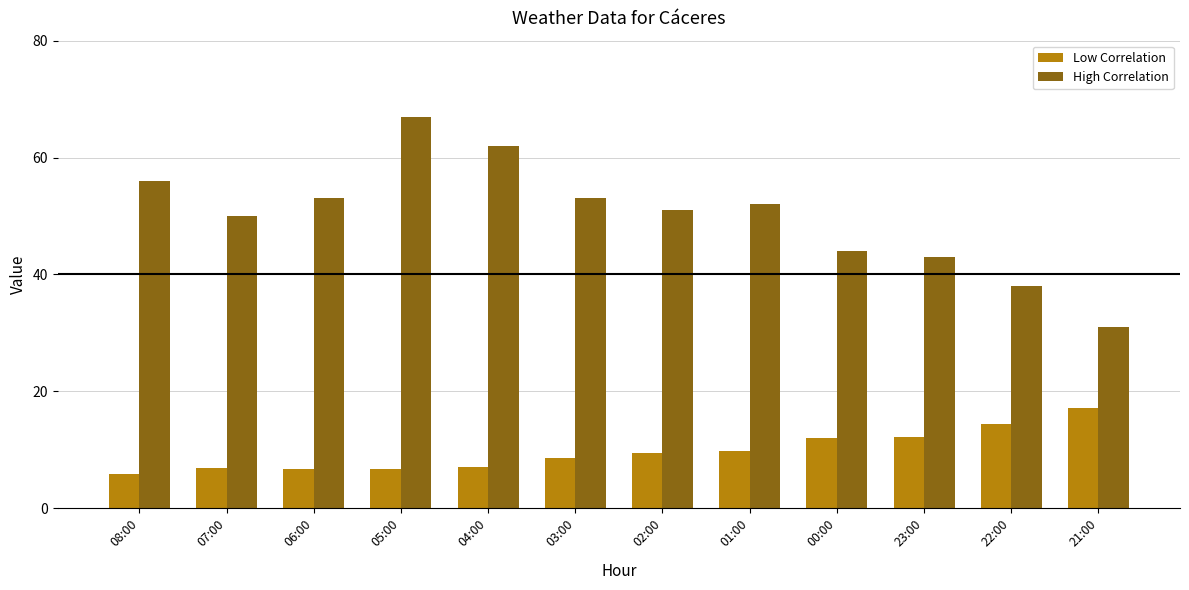

What are all the series names shown in the legend?

Low Correlation, High Correlation